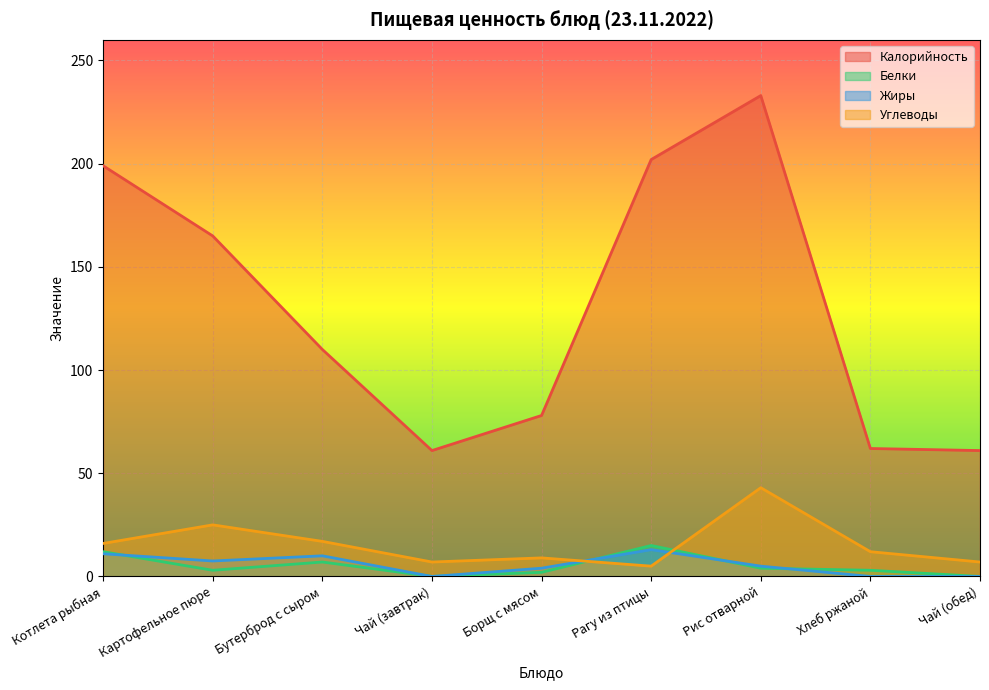

How many lines are shown in the chart?

4